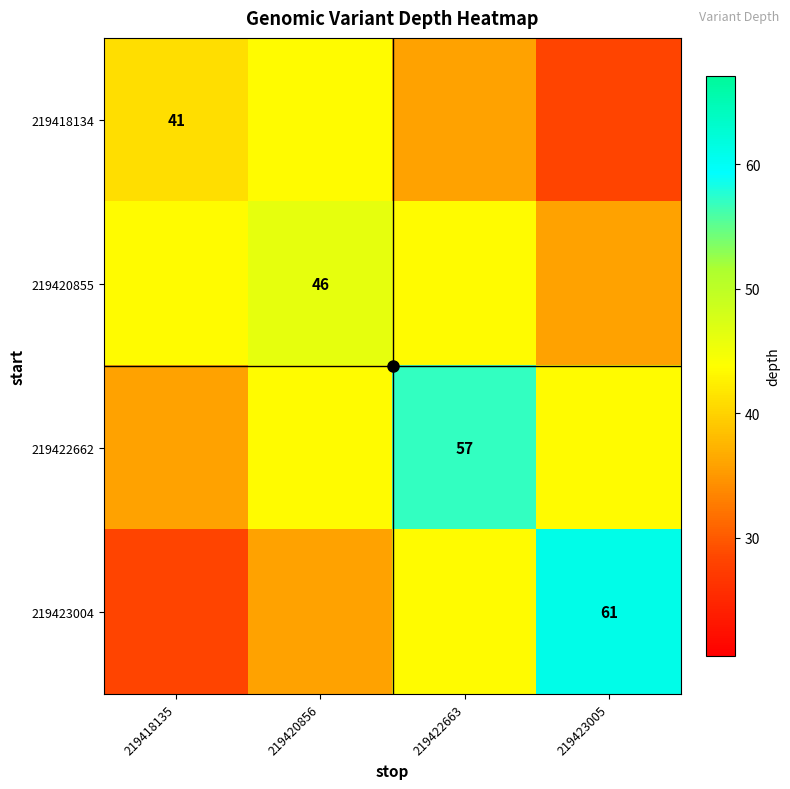

How many values in the 219418134 series are below 41?

2